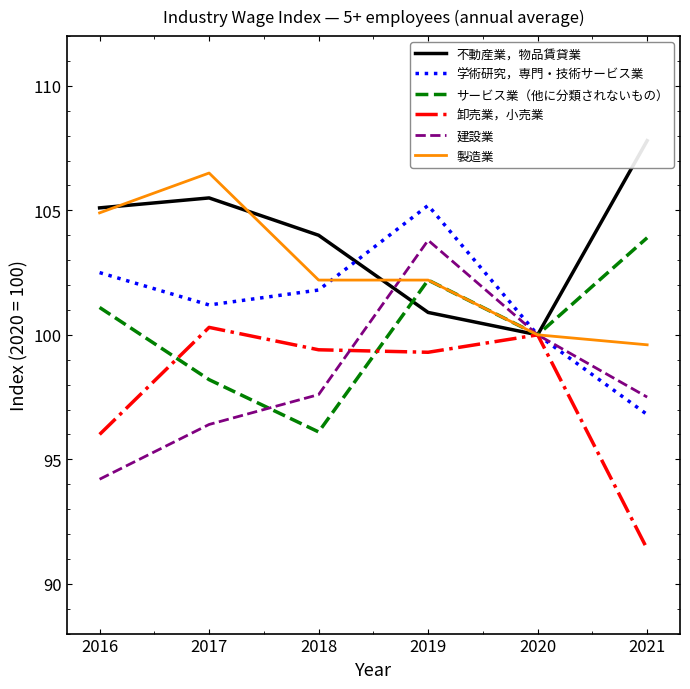

Is it true that 建設業 equals 69.6 at 2020?

False